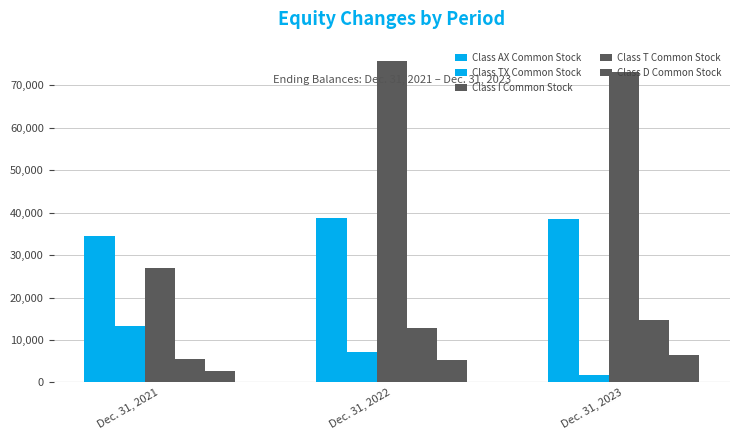

How many data points does each series have?

3